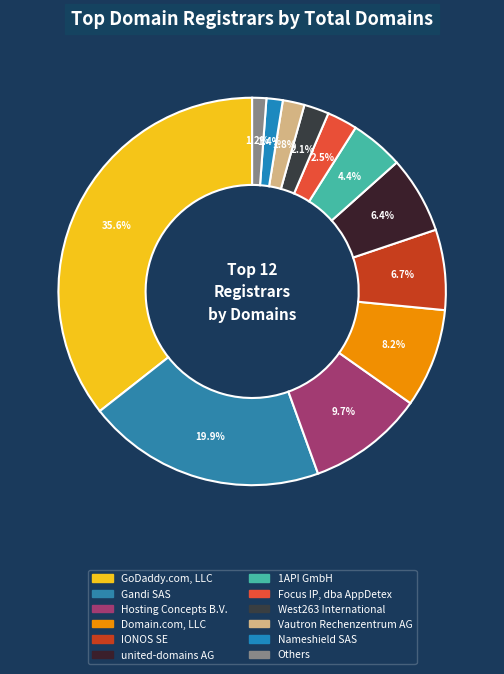

How many slices are in this pie chart?

12